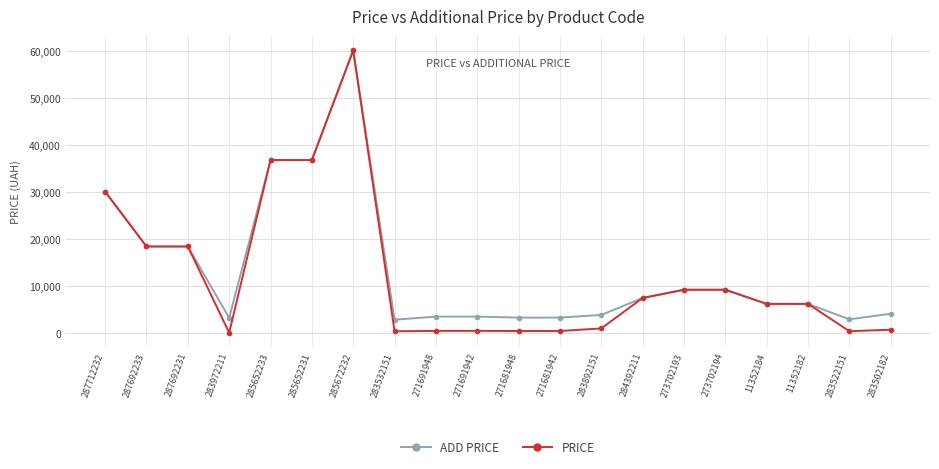

What is the spread (max minus min) of values at 283892151?

2875.3